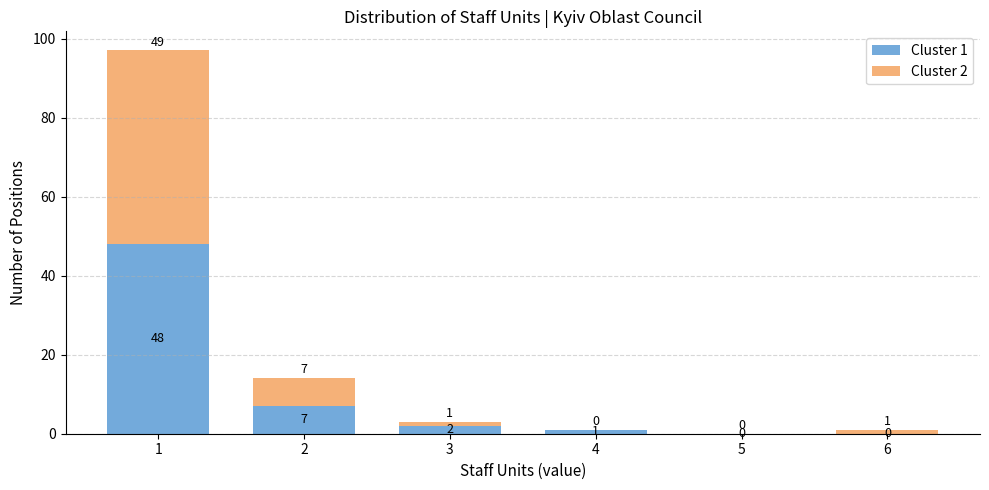

Which range on the x-axis has the tallest stacked bar (by total height)?

0.5 to 1.5